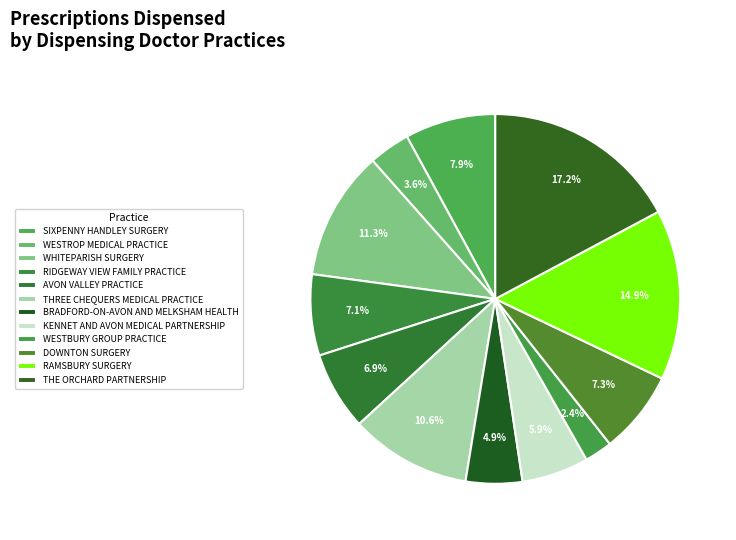

What is the largest slice in the pie chart?

THE ORCHARD PARTNERSHIP